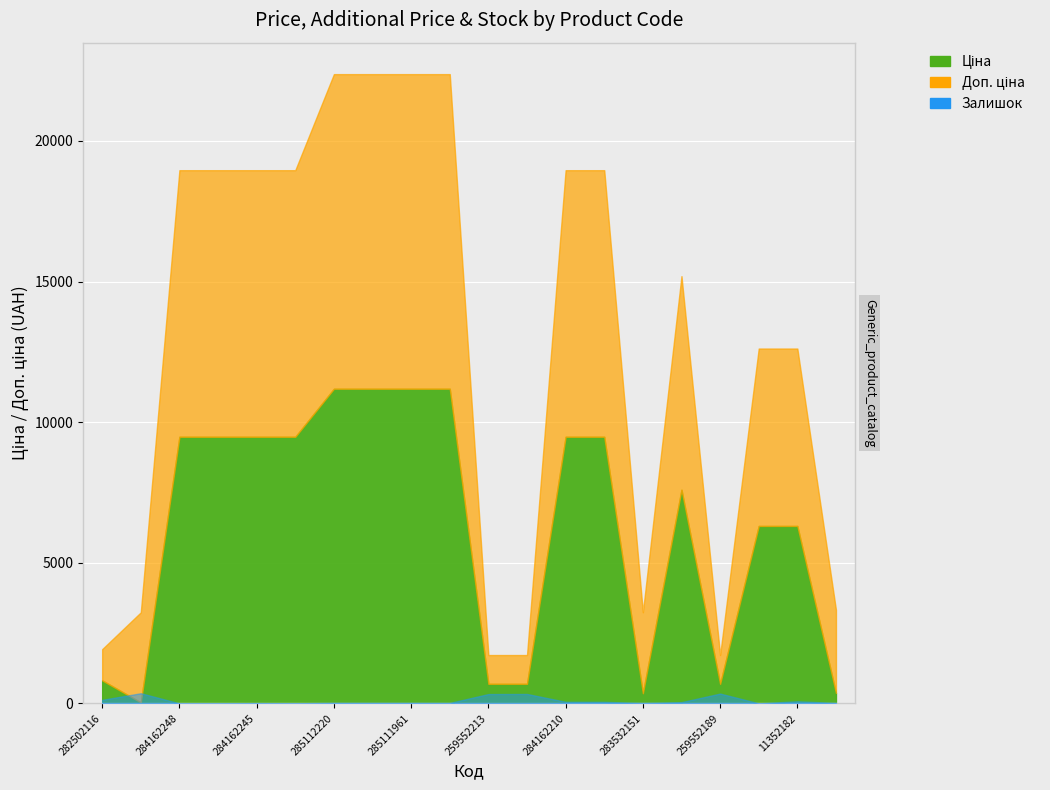

In Залишок, how many points are higher than both neighbors (excluding endpoints)?

5